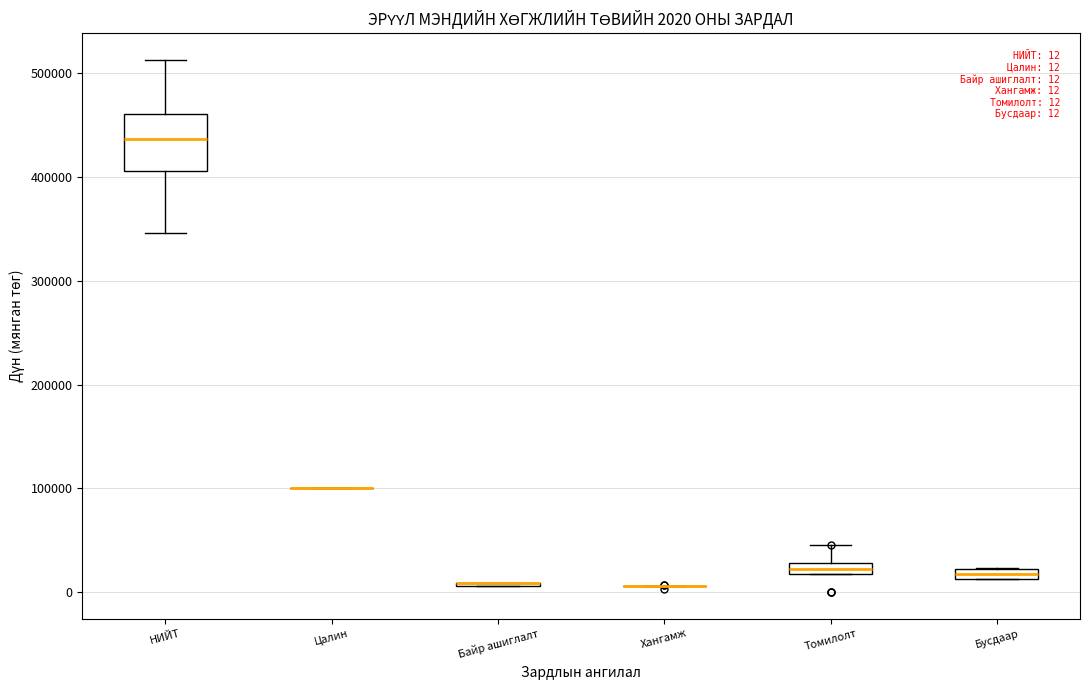

Comparing the boxes themselves (not the whiskers), which one is the tallest?

НИЙТ